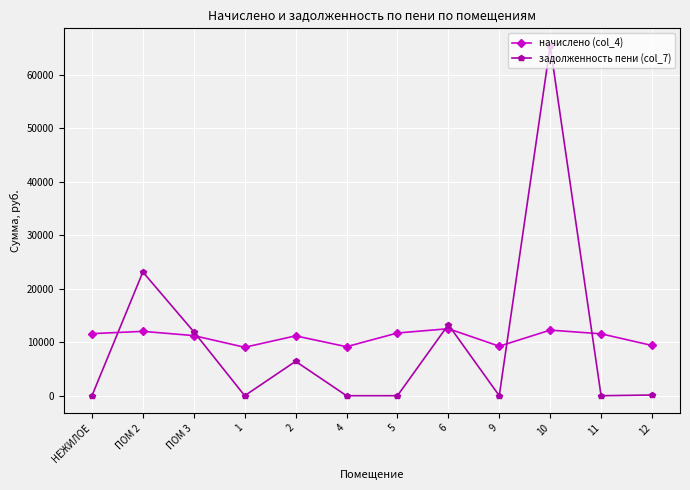

What is the label of the 12th point from the right?

НЕЖИЛОЕ